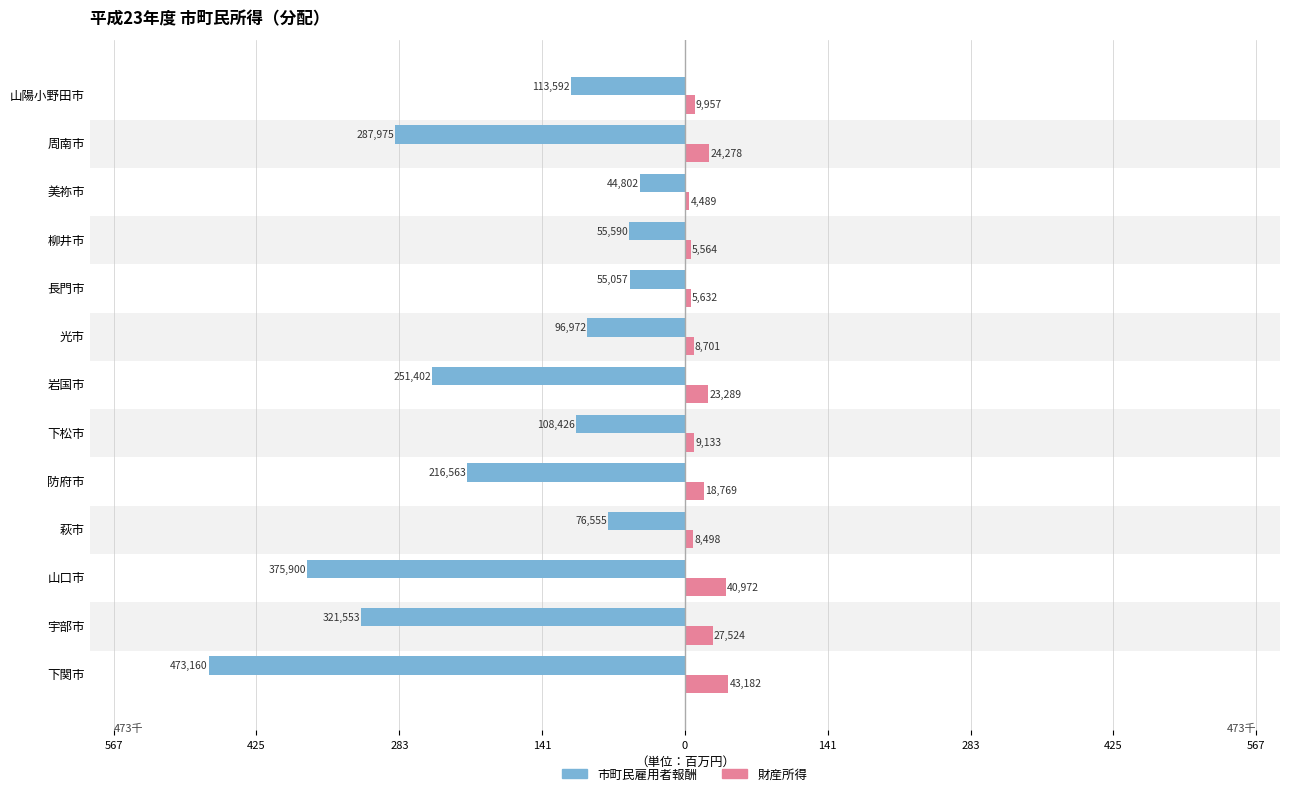

What is the difference between the maximum and minimum values in the 財産所得 series?

38.7